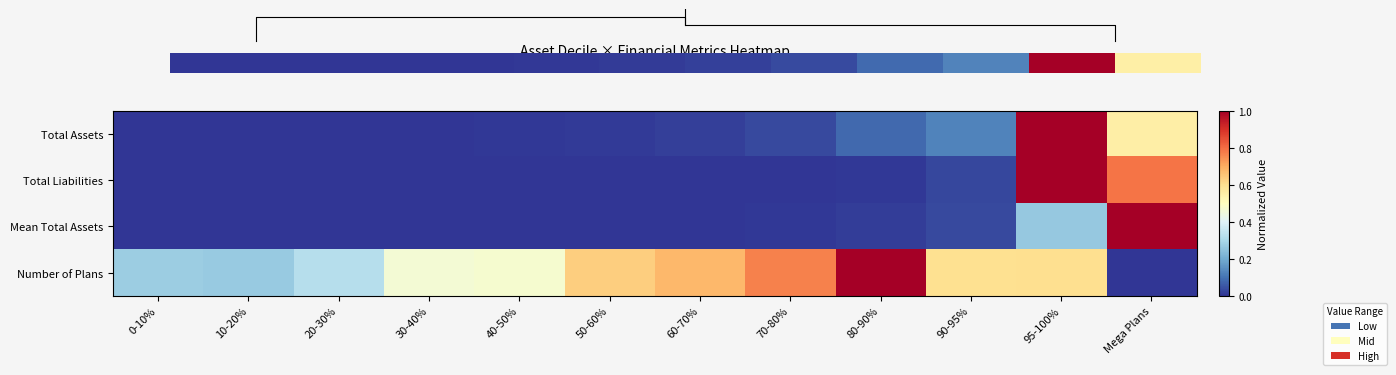

The Total Liabilities series shows 1.0 at 95-100%. True or false?

True